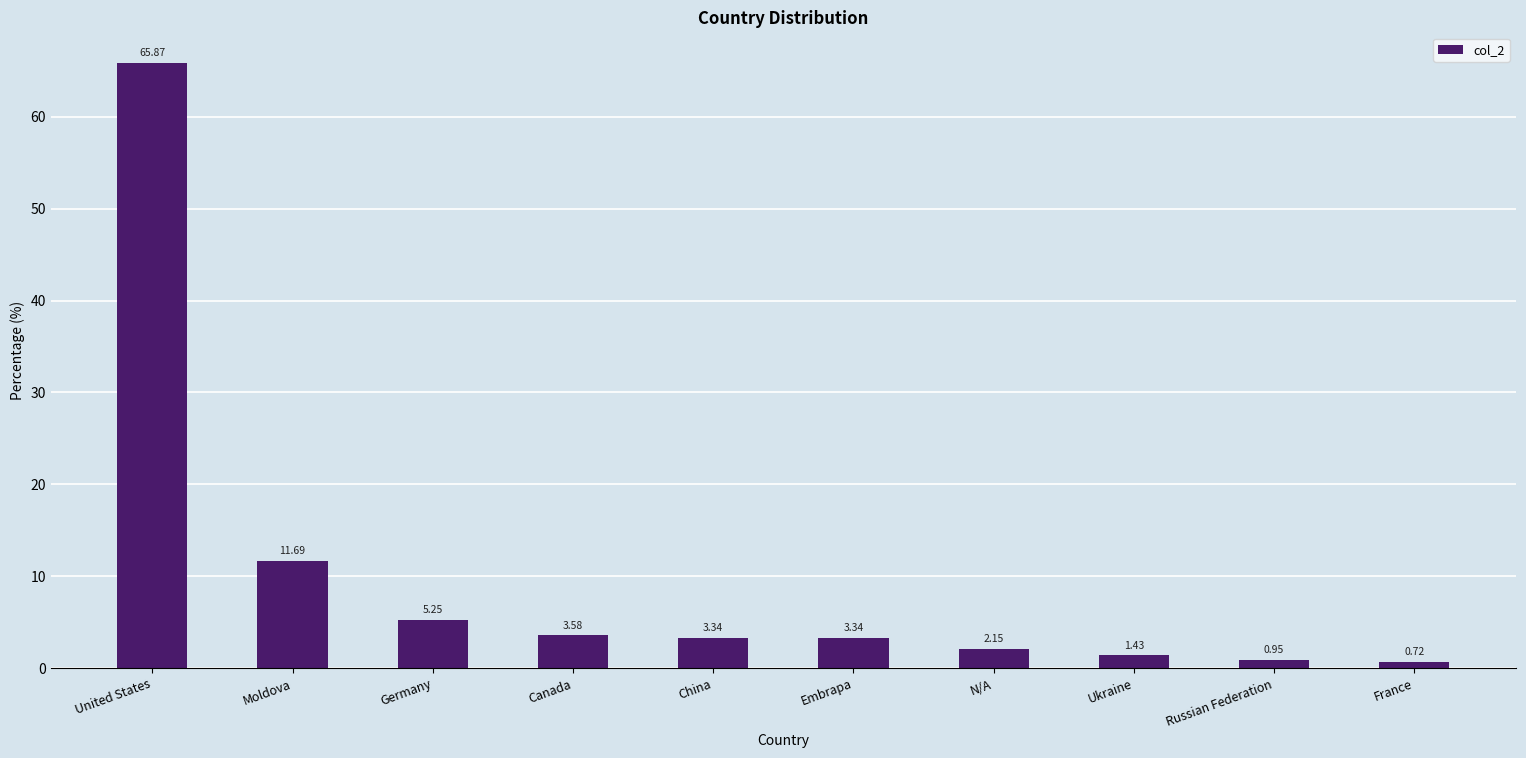

How many distinct data groups are displayed?

1